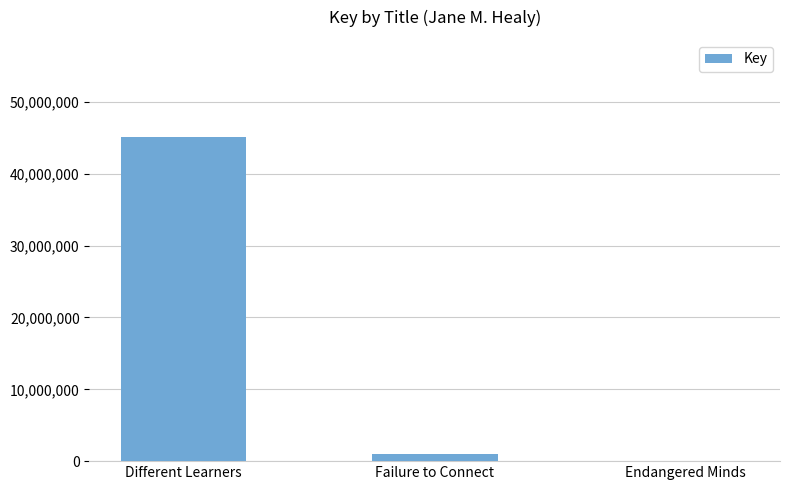

Between Endangered Minds and Different Learners, which is larger?

Different Learners